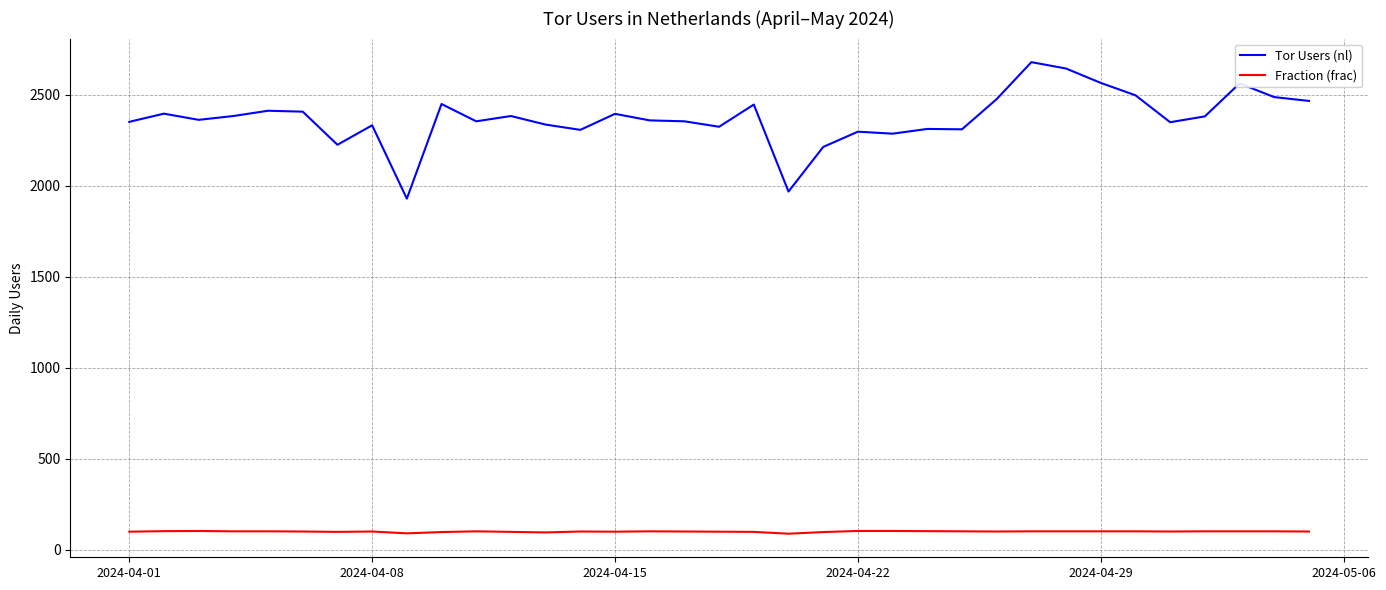

Which series has the largest total across all categories?

Tor Users (nl)